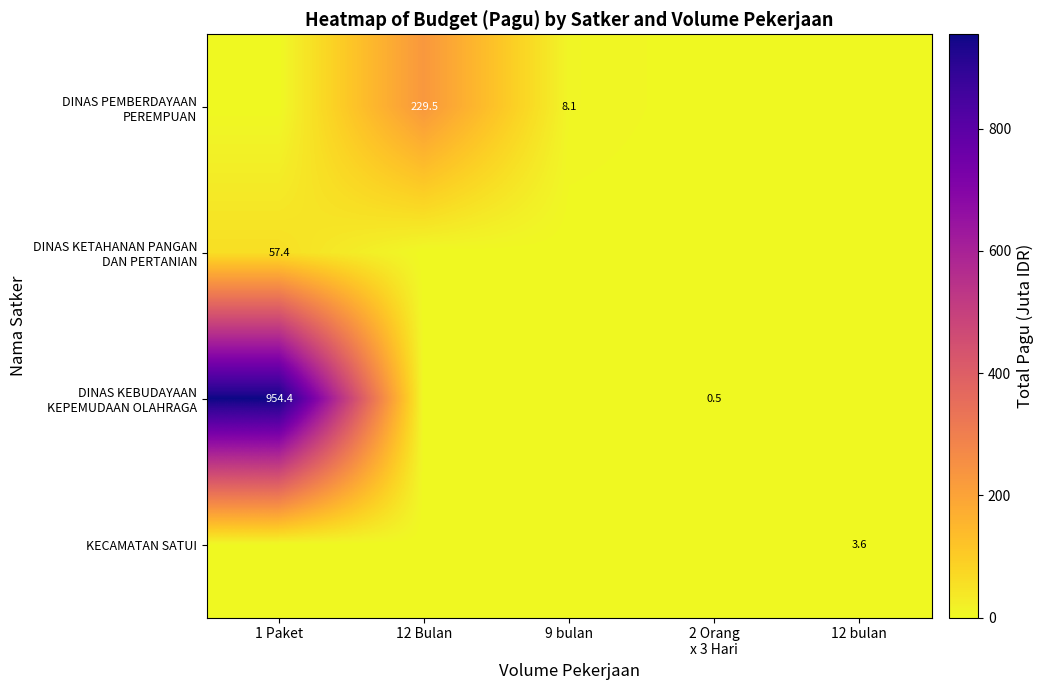

What is the sum of the DINAS PEMBERDAYAAN PEREMPUAN values at 1 Paket and 9 bulan?

8.1